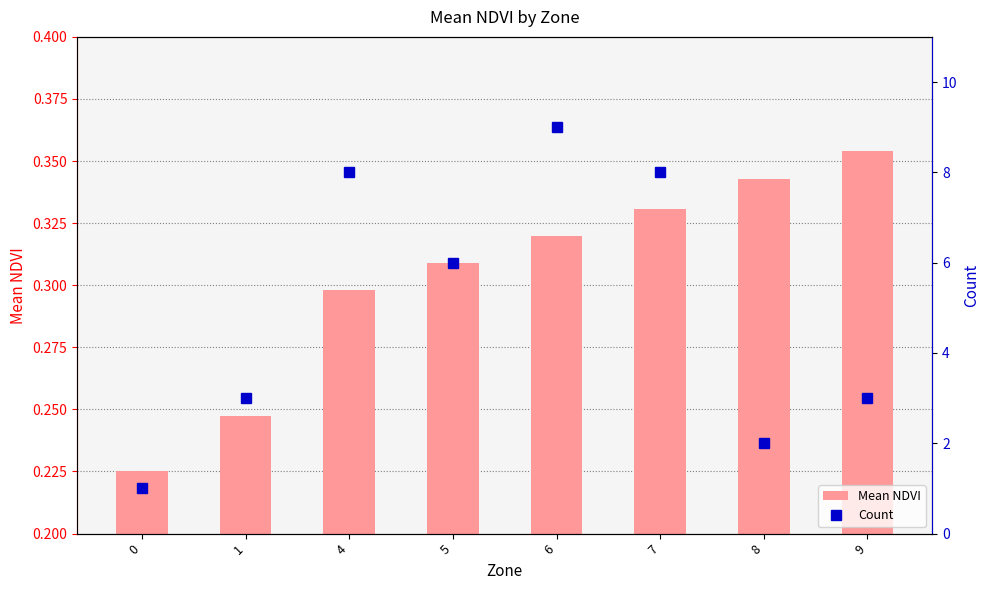

What is the difference between the second highest and minimum values in the Mean NDVI series?

0.1